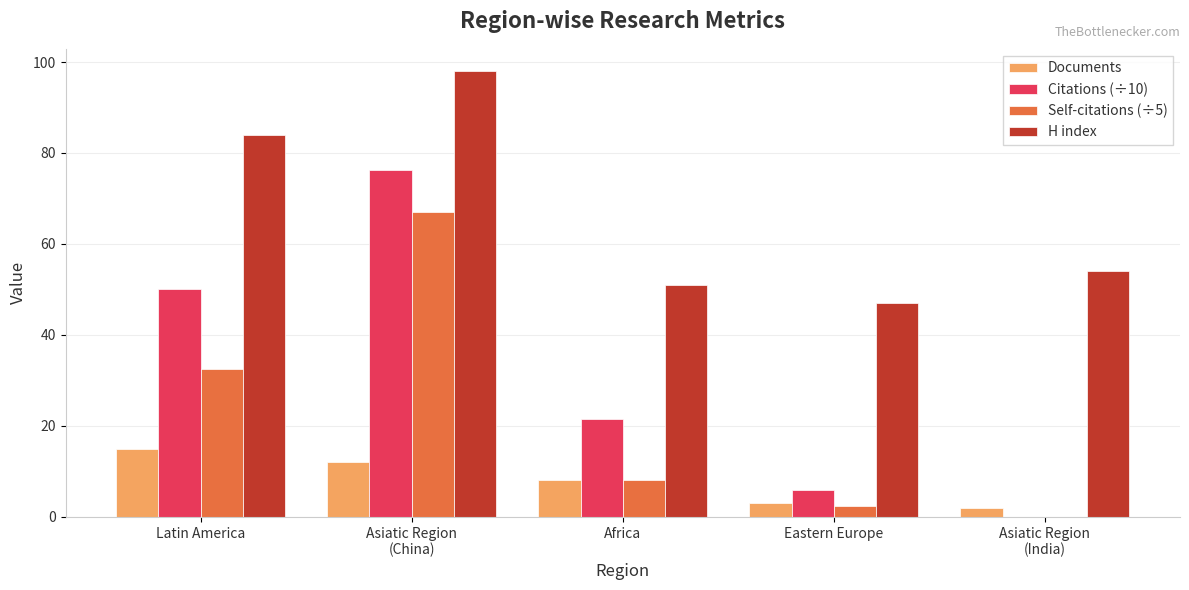

Is the value of Self-citations (÷5) at Latin America greater than the value of H index at Asiatic Region
(China)?

No